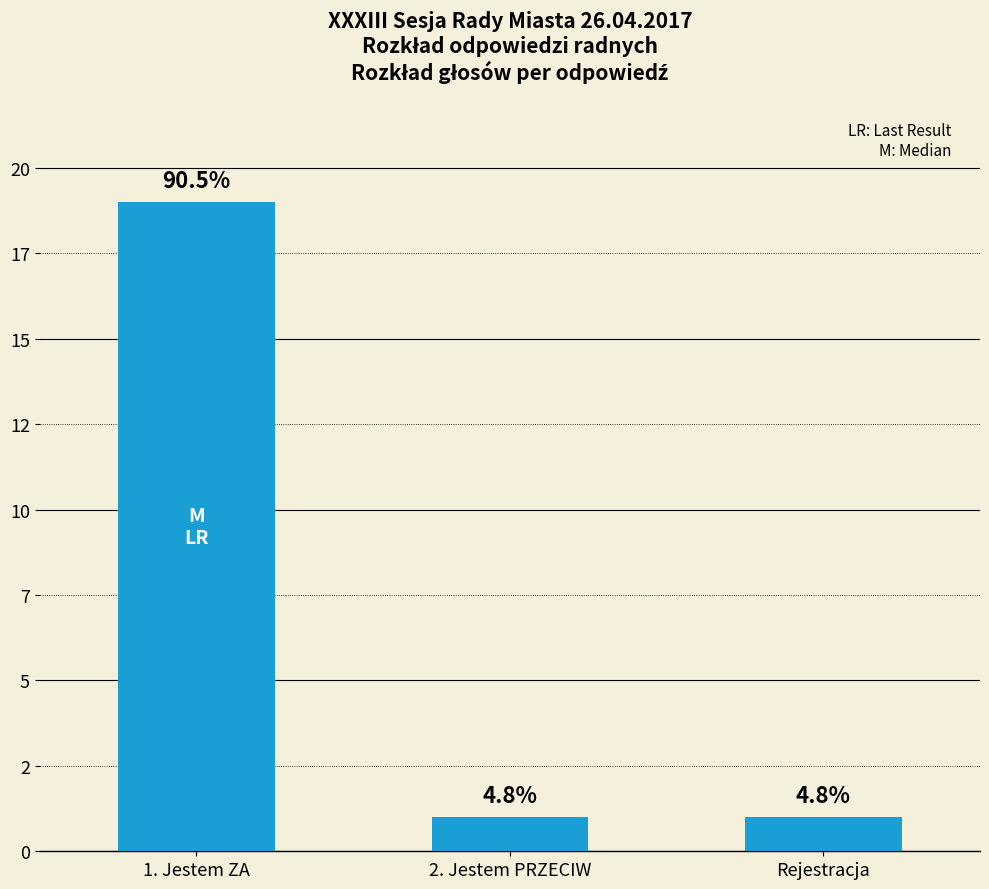

Are the bars horizontal?

No